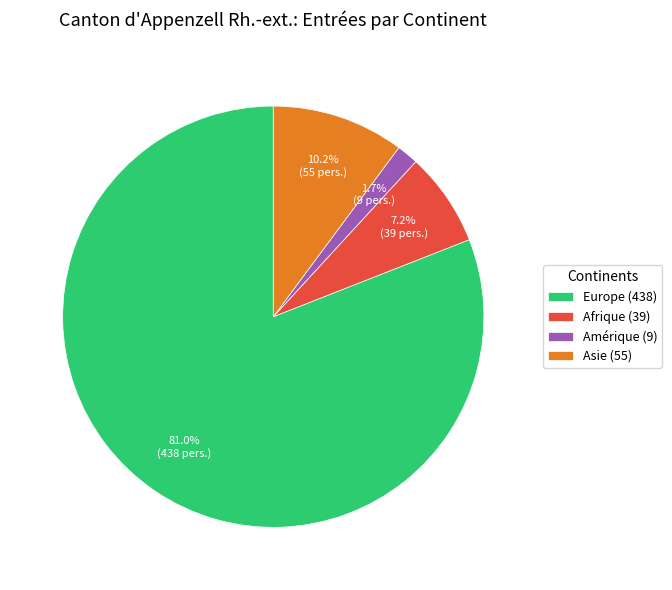

Between Europe (438) and Afrique (39), which is larger?

Europe (438)